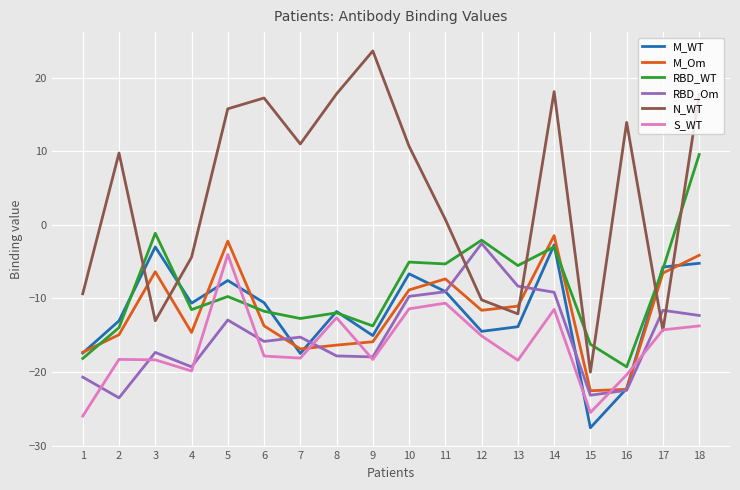

How many interior local peaks does the RBD_Om series have?

5